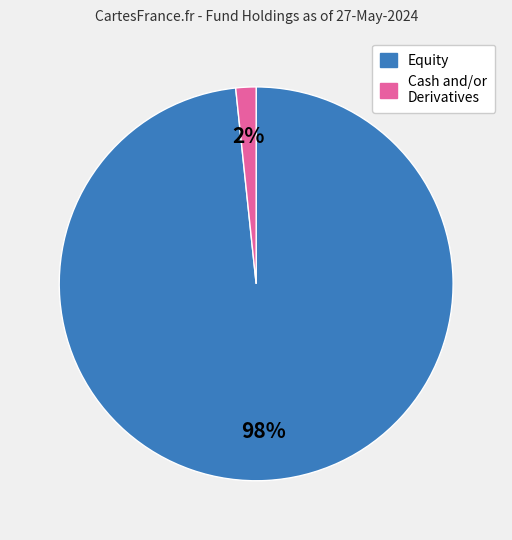

Is there any slice that represents more than half of the pie?

Yes